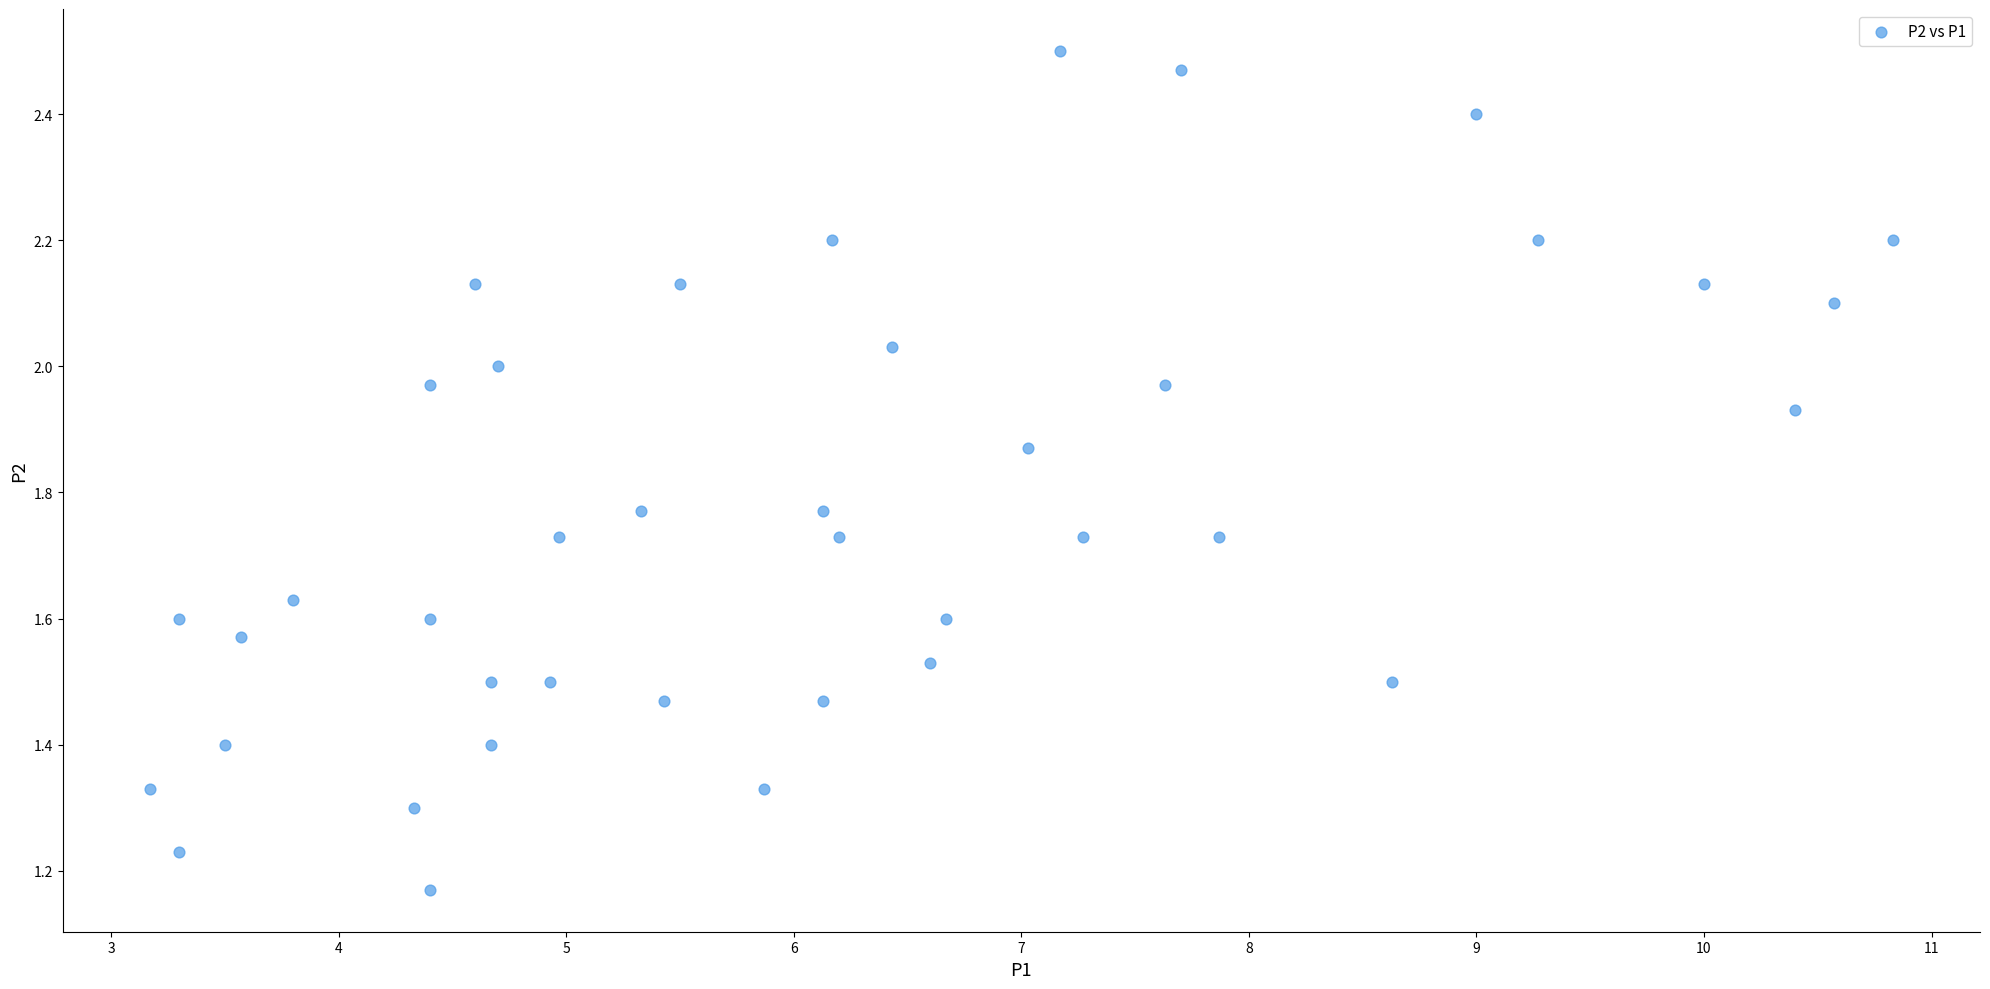

What is the range of X values (max minus min)?

7.7